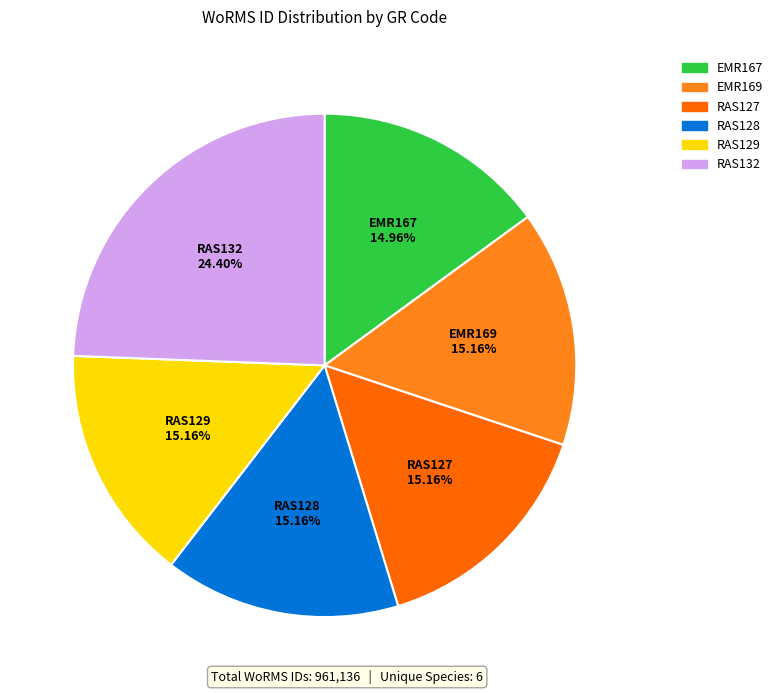

What is the largest slice in the pie chart?

RAS132